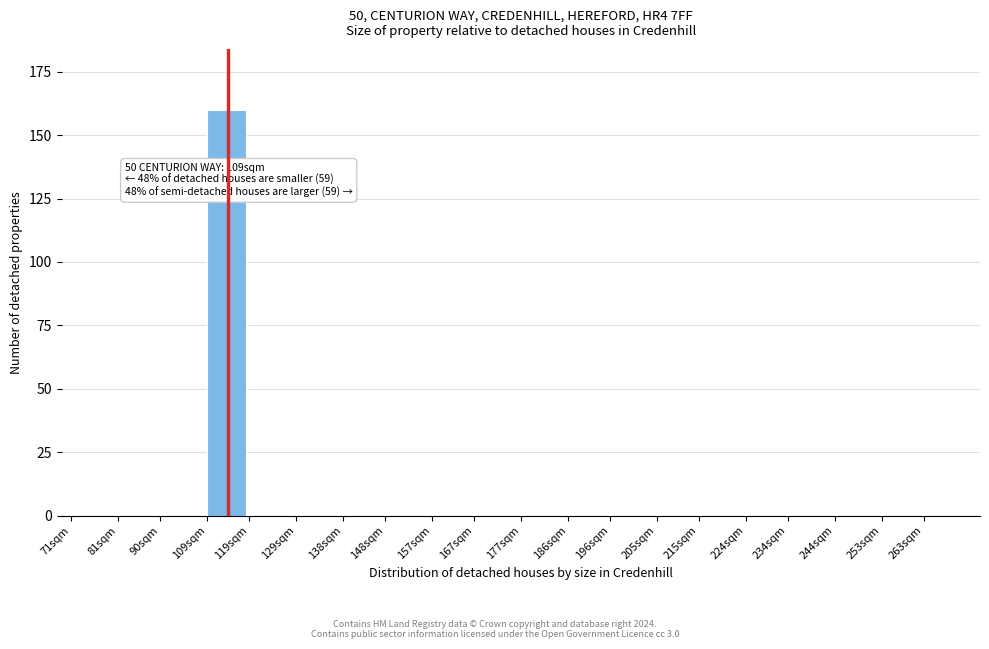

Reading left to right, what are all the values shown in this chart?

71sqm=0	81sqm=0	90sqm=0	109sqm=160	119sqm=0	129sqm=0	138sqm=0	148sqm=0	157sqm=0	167sqm=0	177sqm=0	186sqm=0	196sqm=0	205sqm=0	215sqm=0	224sqm=0	234sqm=0	244sqm=0	253sqm=0	263sqm=0